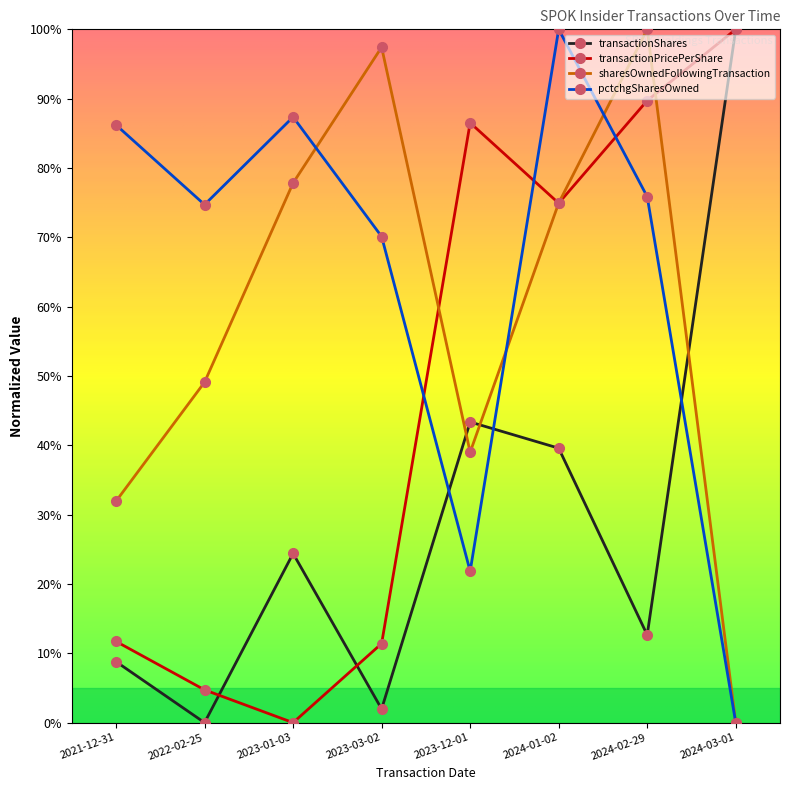

What is the value of the transactionPricePerShare point at the 4th from the left?

11.4